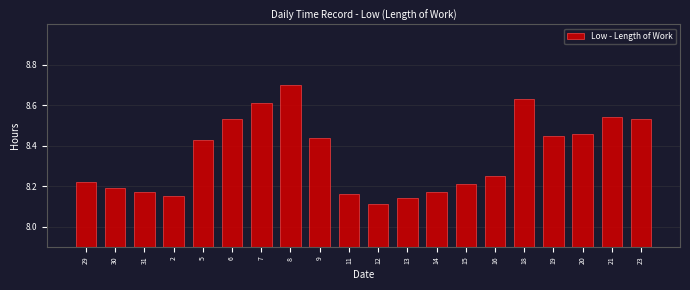

Which label corresponds to the smallest value in the chart?

12